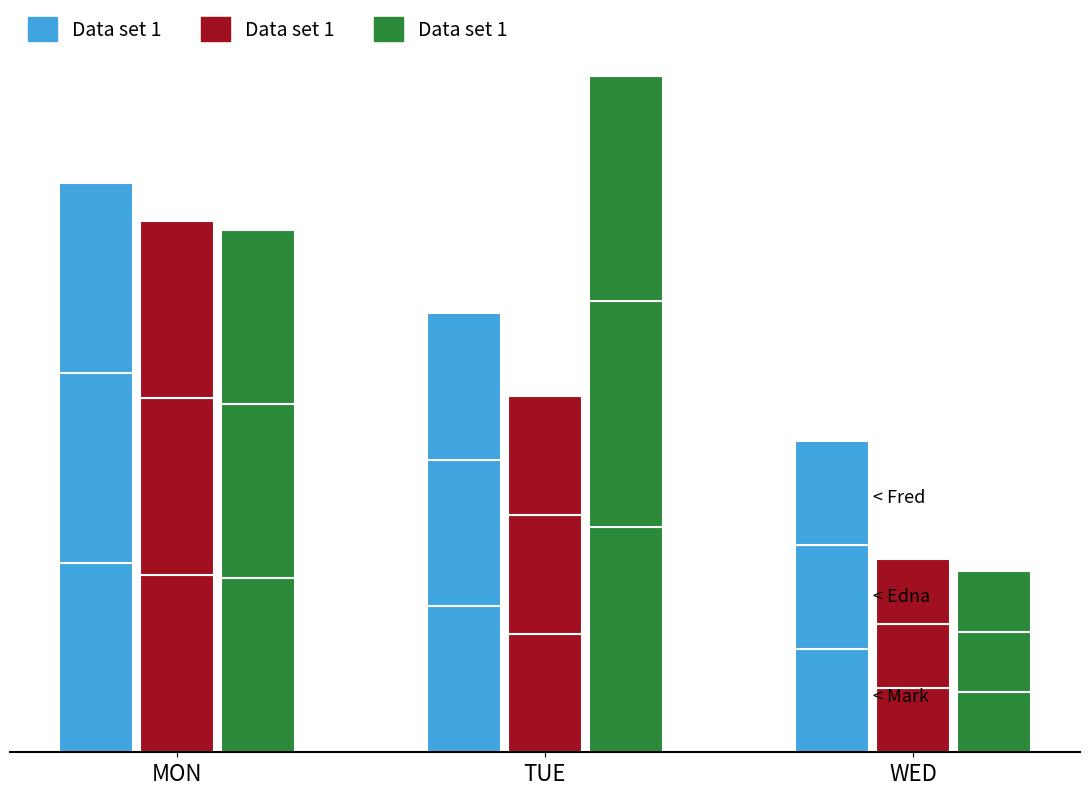

Reading left to right, list all the values displayed in this chart.

MON=1511.2	TUE=1955.7	WED=523.0